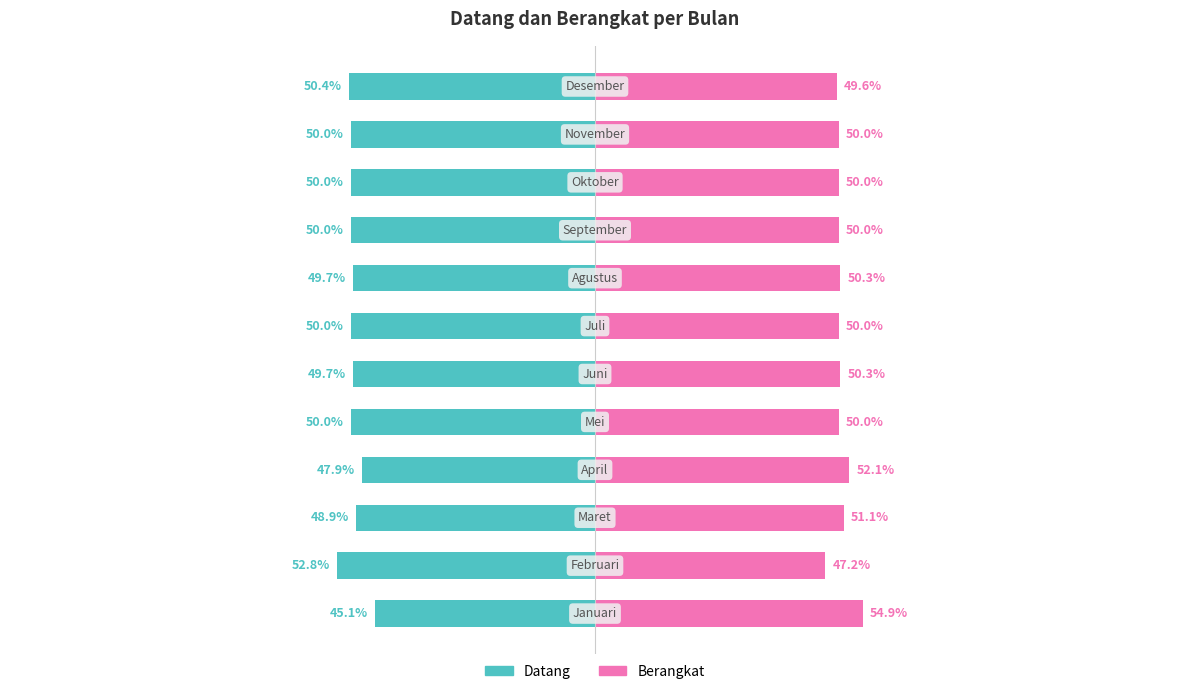

What is the value of the Berangkat bar at the 5th from the left?

50.0